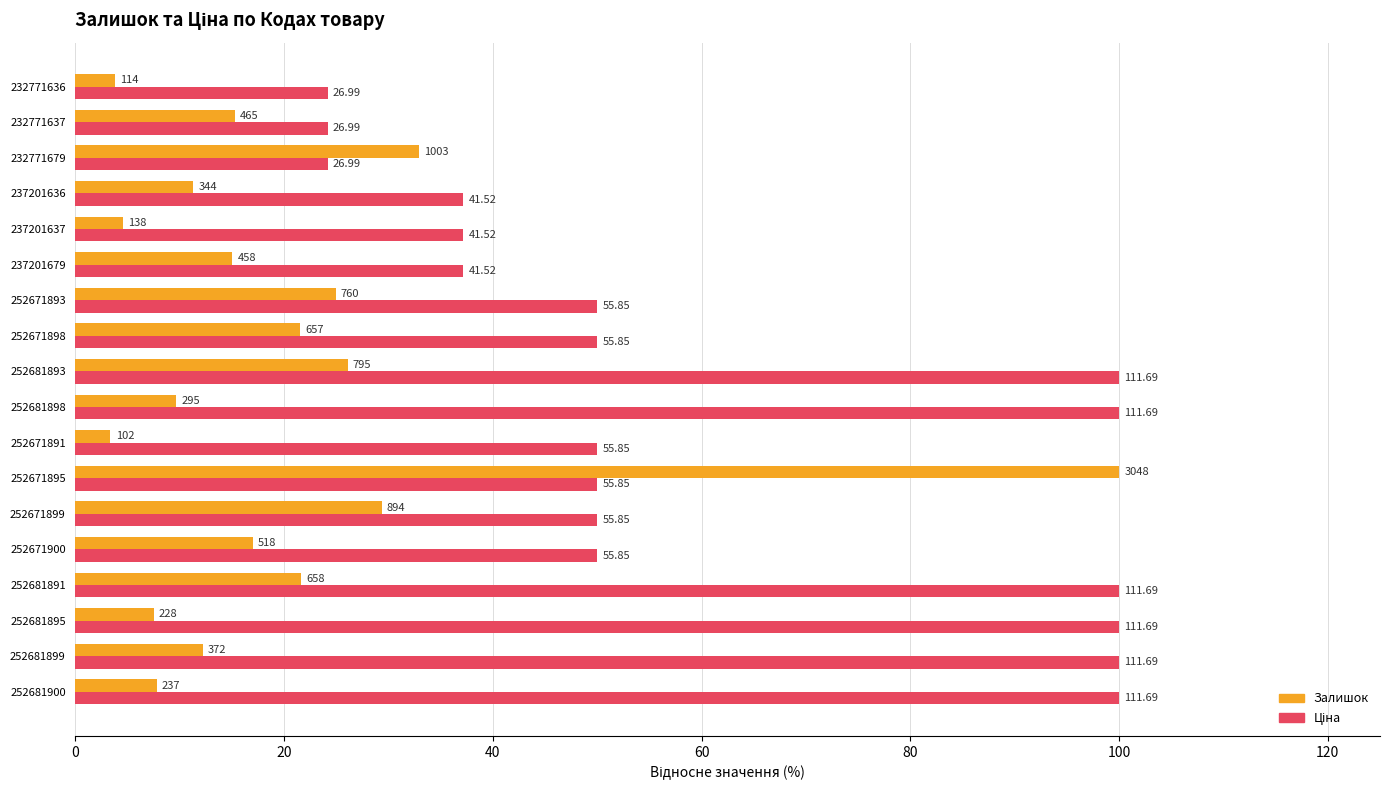

What is the difference between the maximum and minimum values in the Залишок series?

96.7